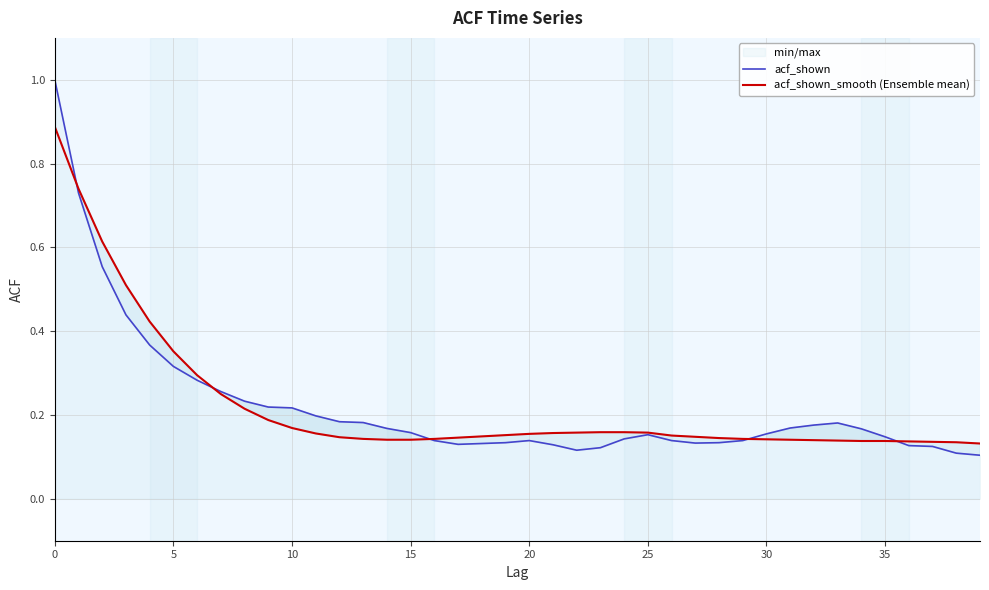

What is the maximum value for acf_shown?

1.0